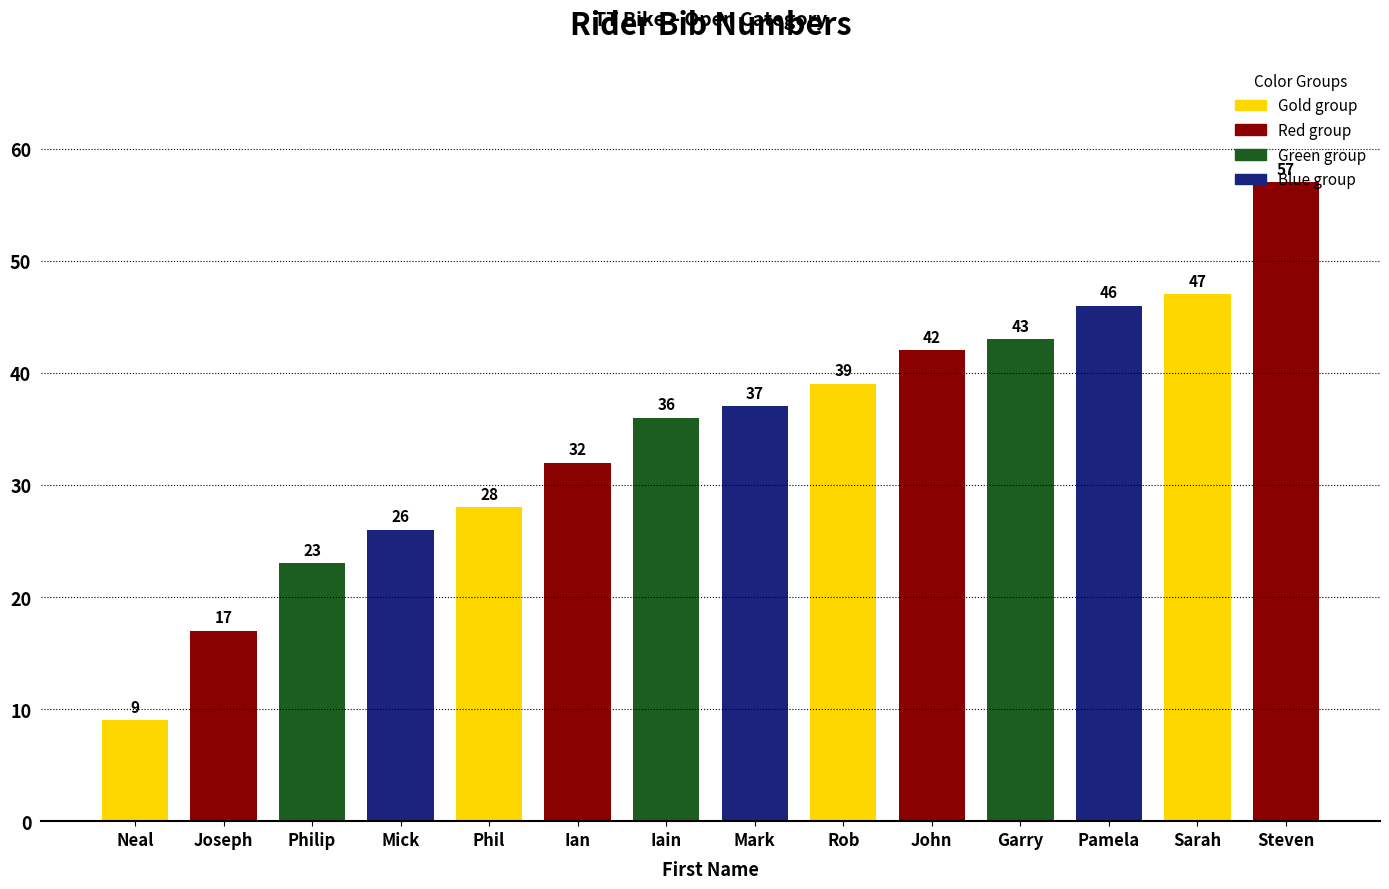

List the labels in order of value, smallest first.

Neal, Joseph, Philip, Mick, Phil, Ian, Iain, Mark, Rob, John, Garry, Pamela, Sarah, Steven